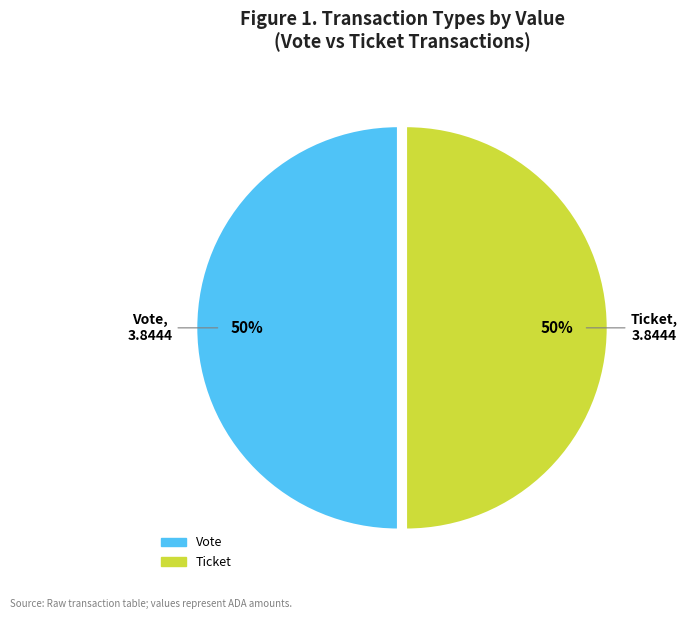

To the nearest percent, what is the average slice percentage?

50%